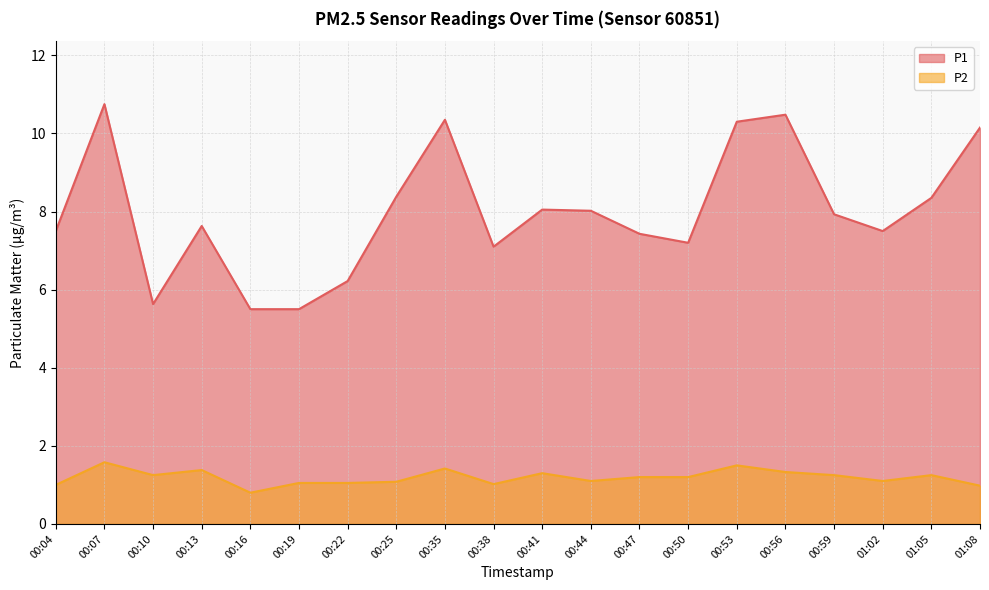

The P2 series shows 0.9 at 00:56. True or false?

False